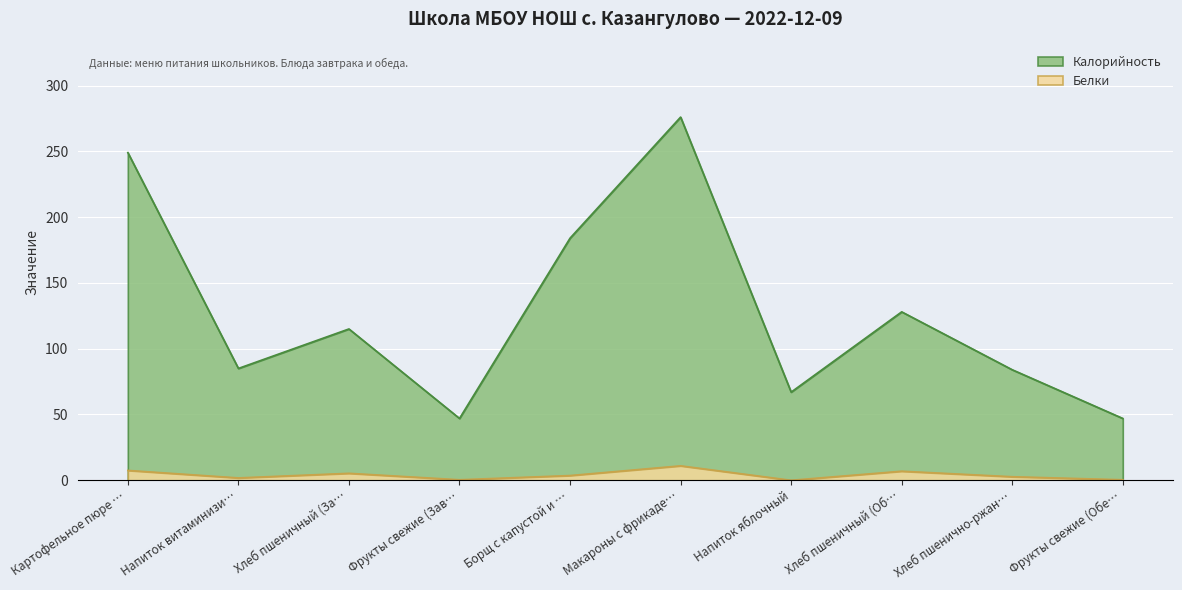

How many lines are shown in the chart?

2